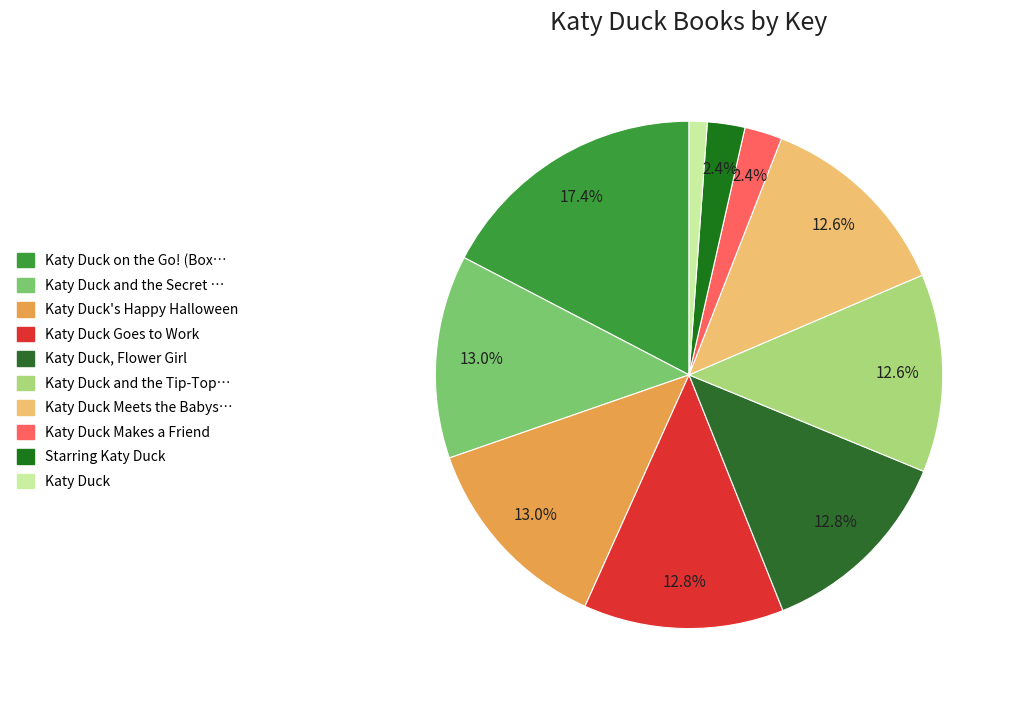

What is the smallest slice in the pie chart?

Katy Duck